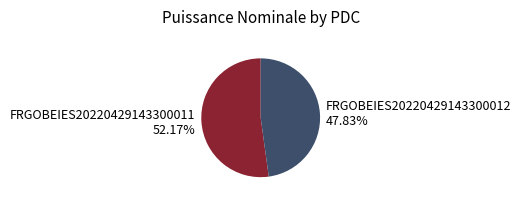

Between FRGOBEIES20220429143300012 and FRGOBEIES20220429143300011, which is larger?

FRGOBEIES20220429143300011